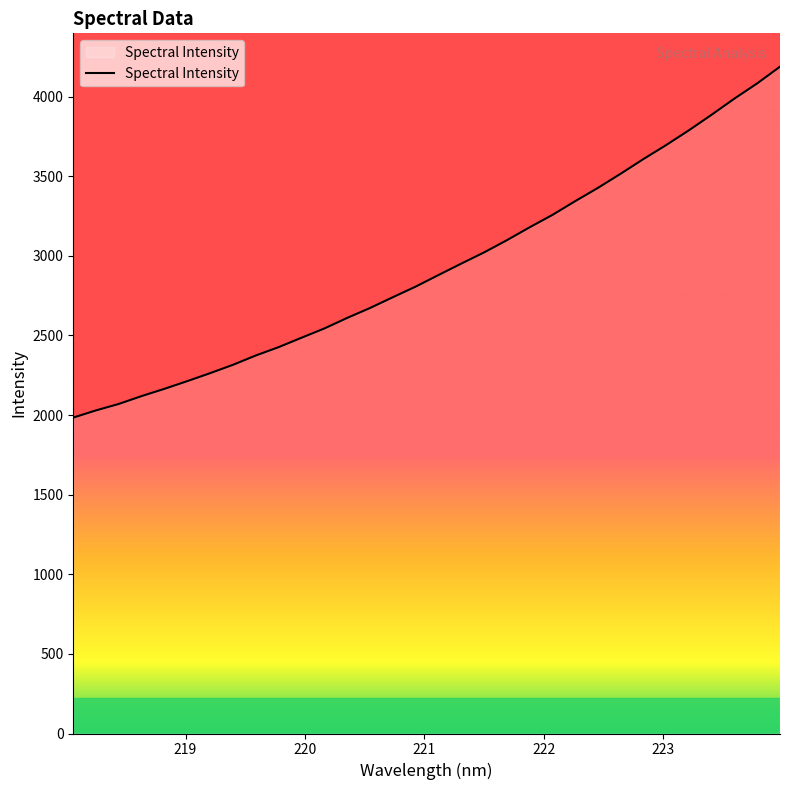

What is the maximum value shown in the chart?

4188.4